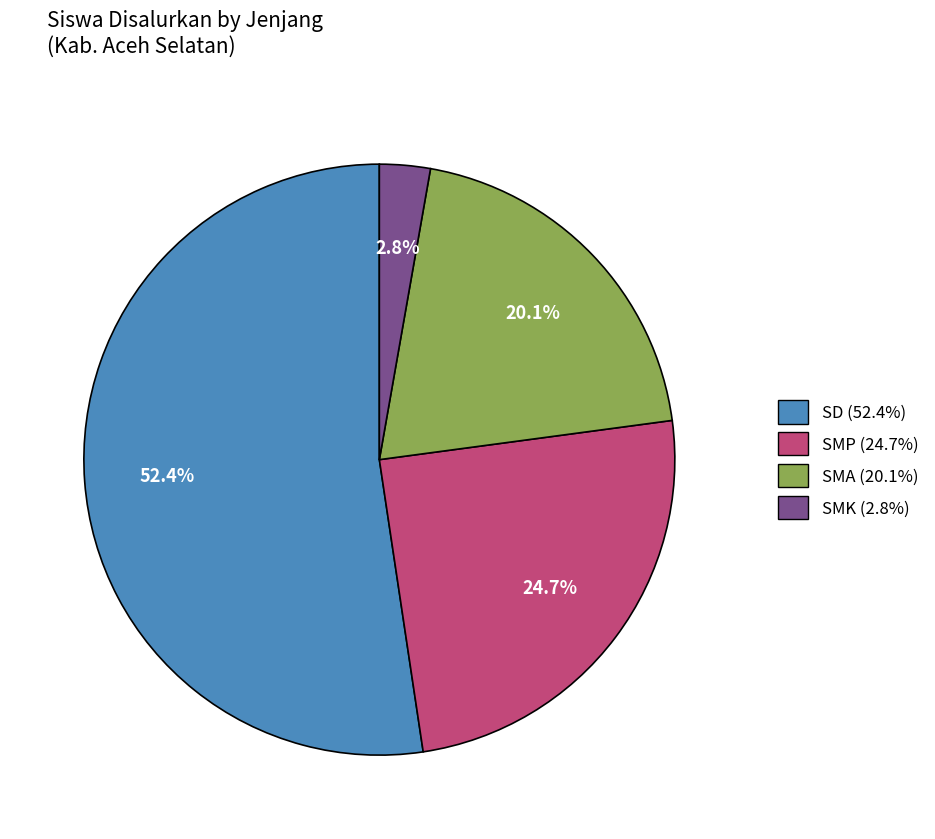

Is there any slice that represents more than half of the pie?

Yes